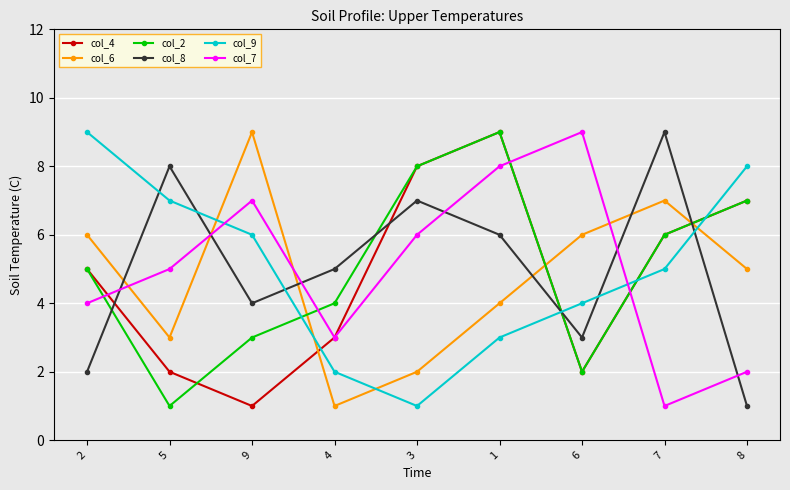

Count the col_2 values in the range 3 to 7.

5